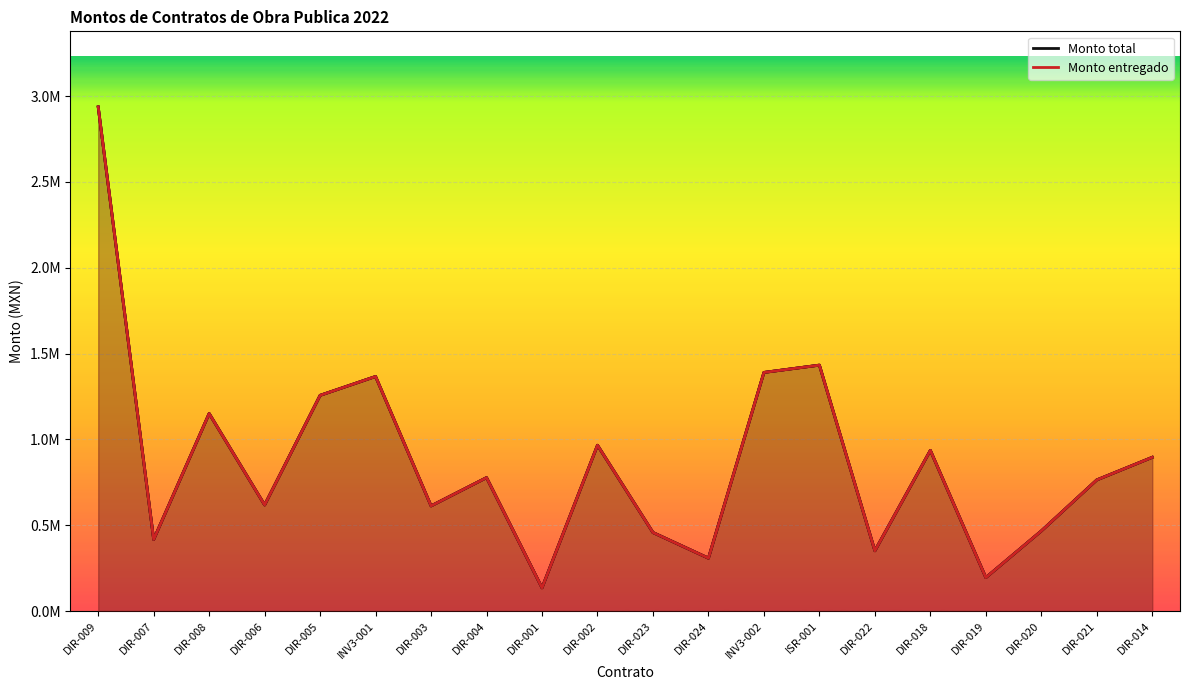

How many categories are shown in the chart?

20